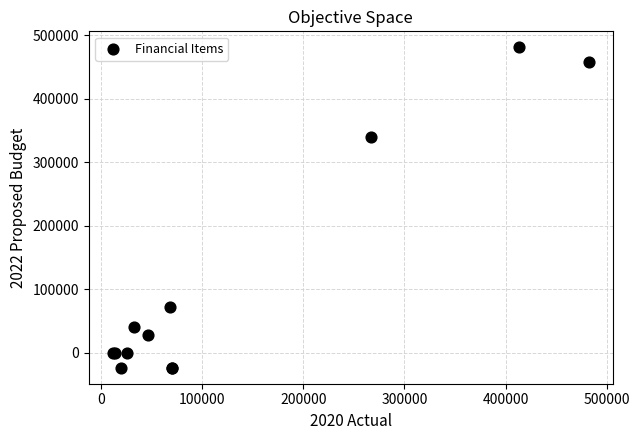

What Y value in the scatter plot is closest to 229000?

340121